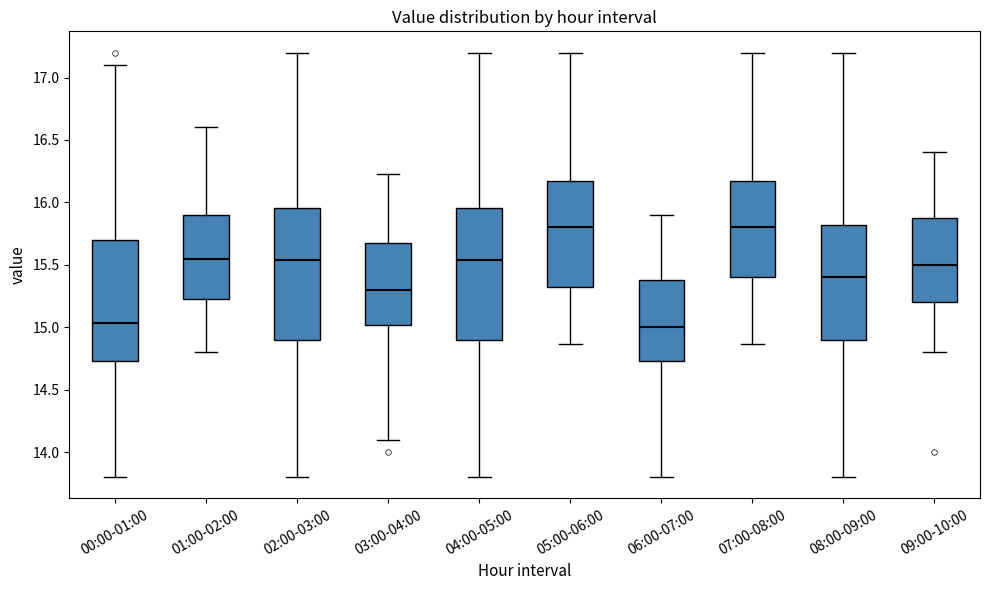

Where does the lower whisker of the box for 00:00-01:00 end on the y-axis? The values are not printed on the chart, so give them approximately, as read against the axis.

13.80